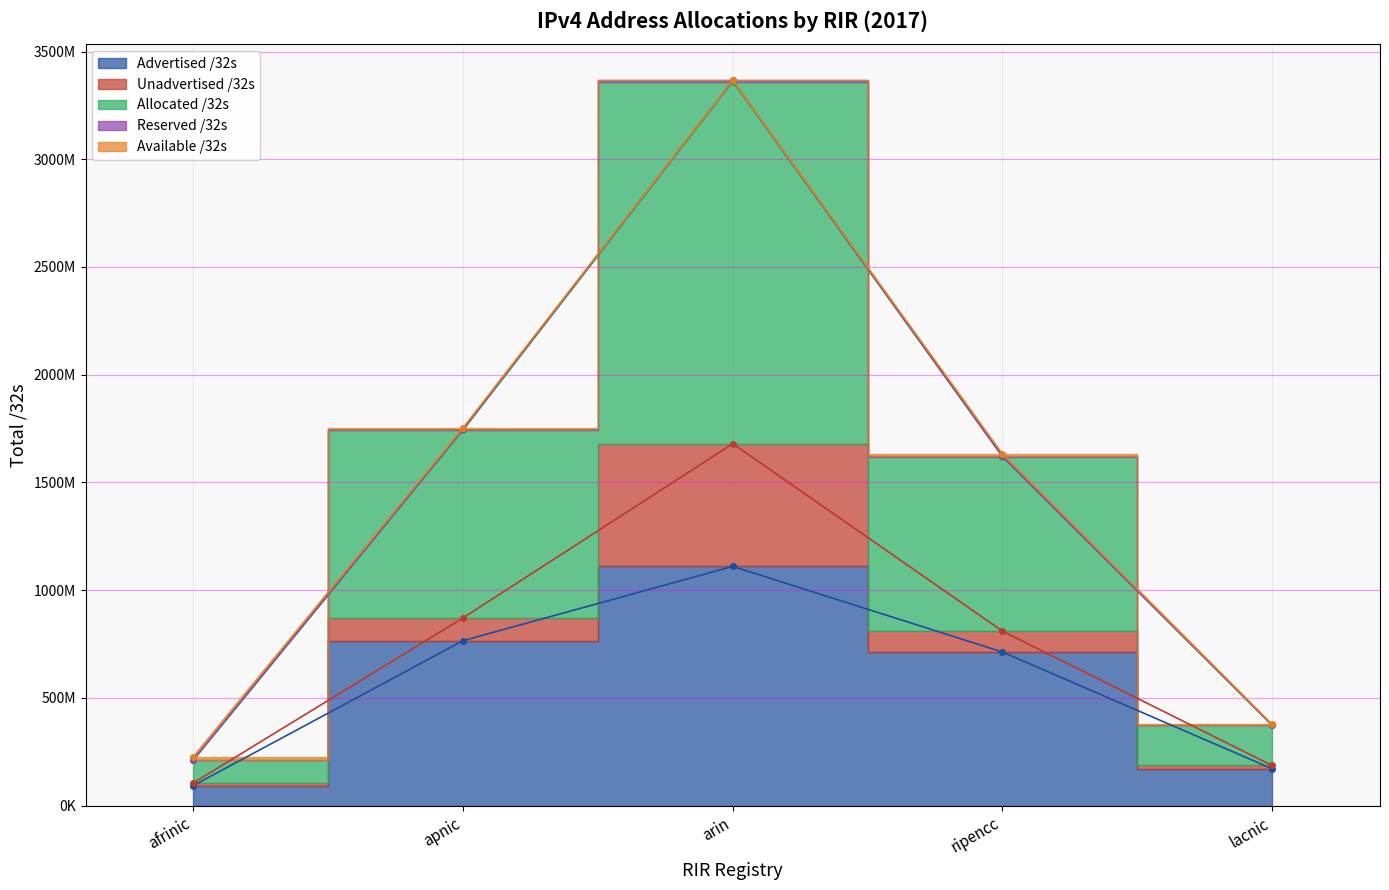

True or false: Available /32s and Allocated /32s intersect in this chart.

False